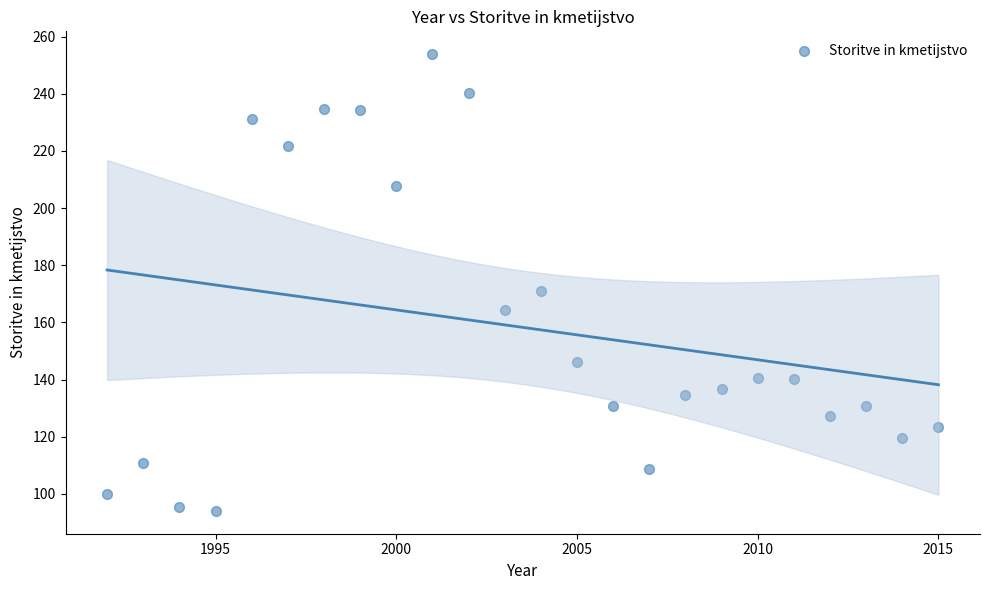

What is the range of Y values (max minus min)?

159.8